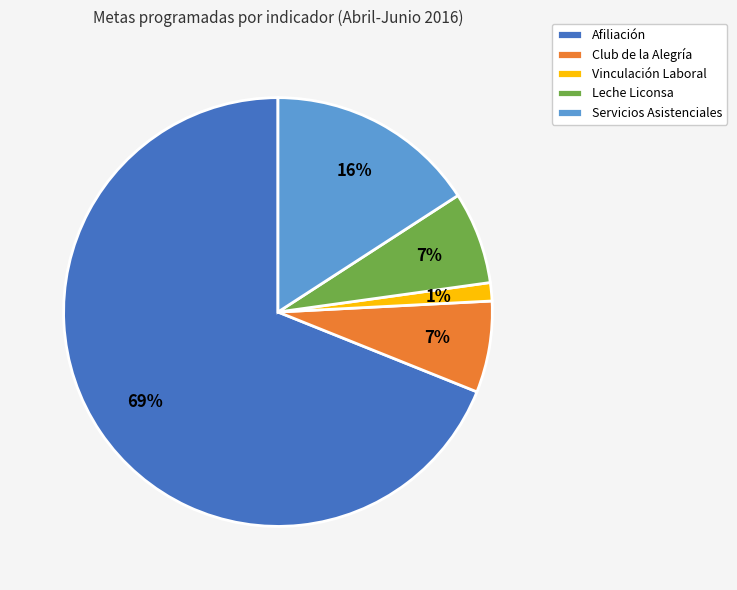

What is the largest slice in the pie chart?

Afiliación